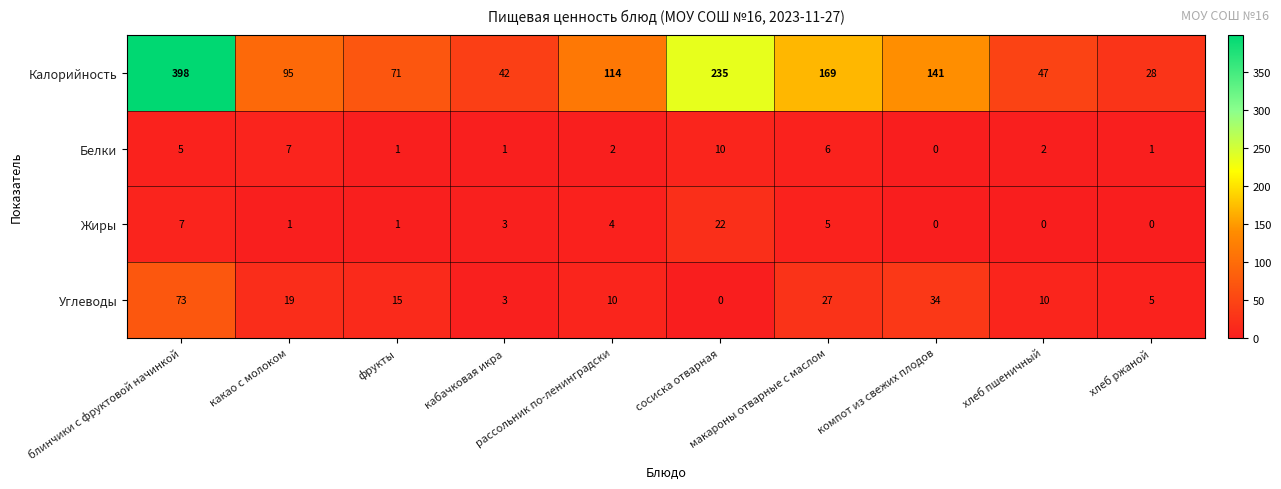

Which series has the largest total across all categories?

Калорийность